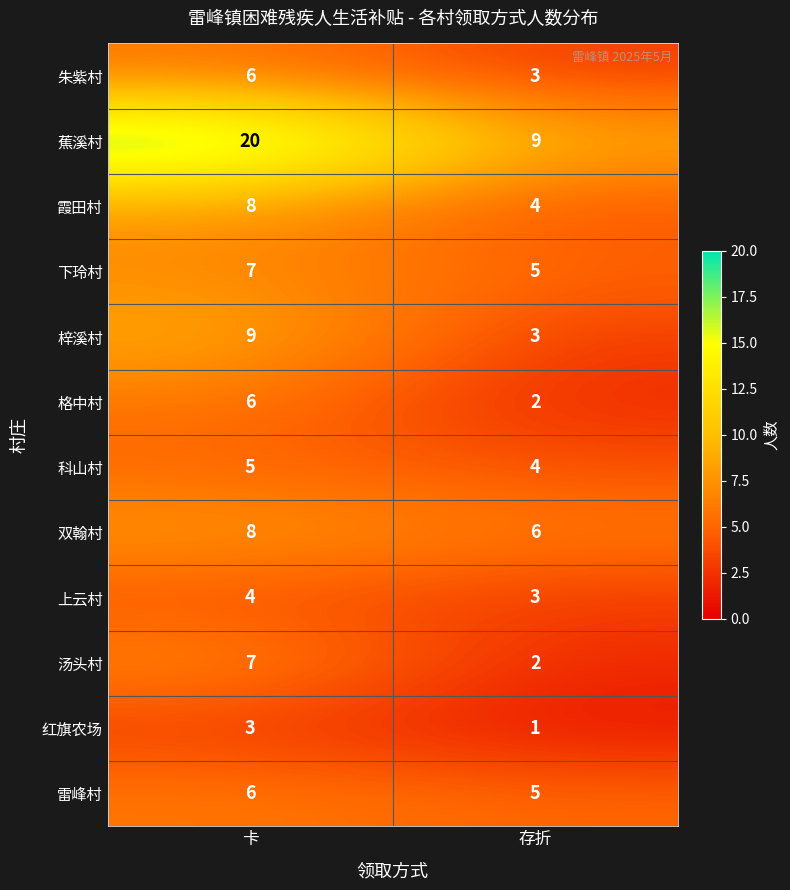

At which category is the sum across all series the highest?

卡